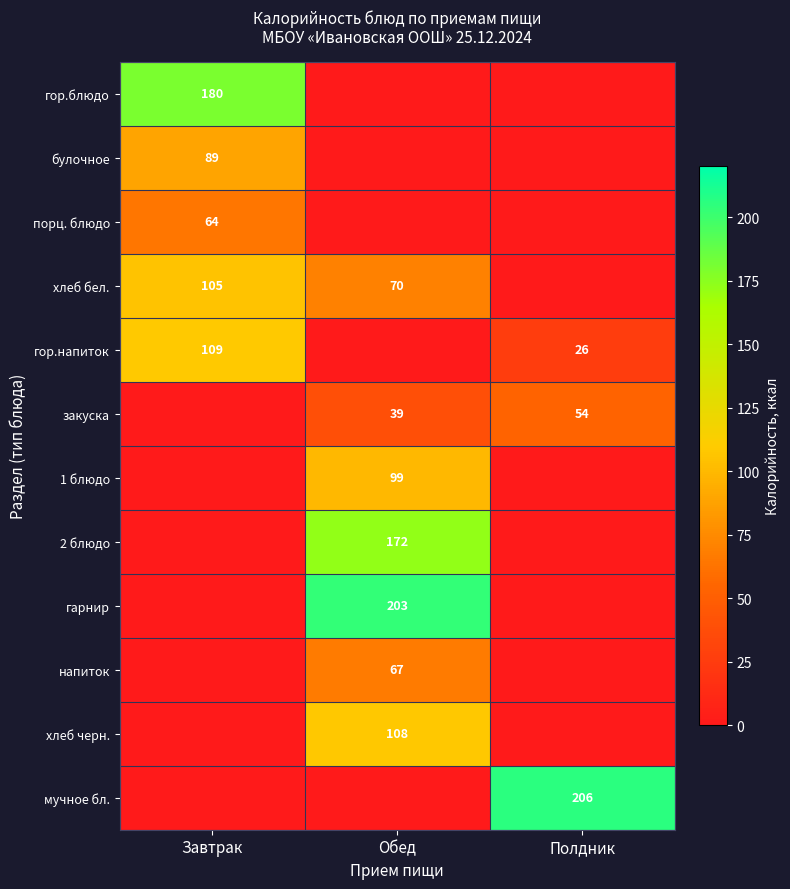

True or false: мучное бл. has a value of 89 at Полдник.

False